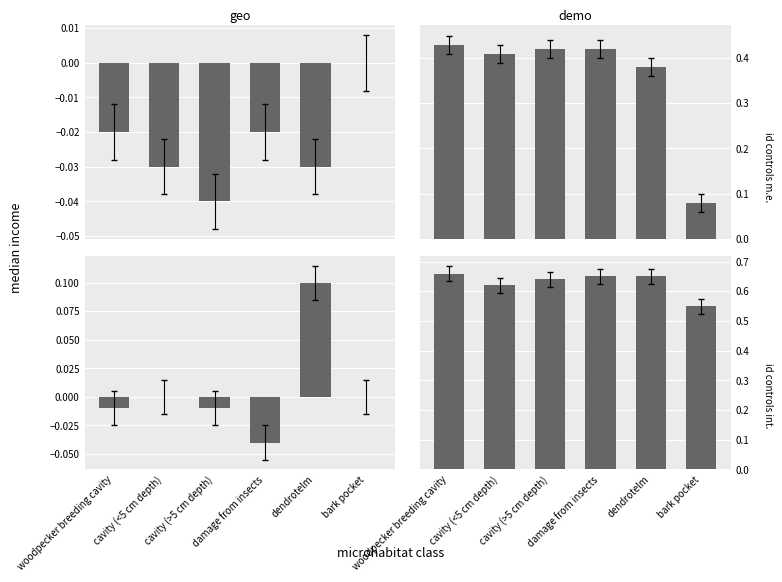

How many negative values does the row1_col0 series have?

3